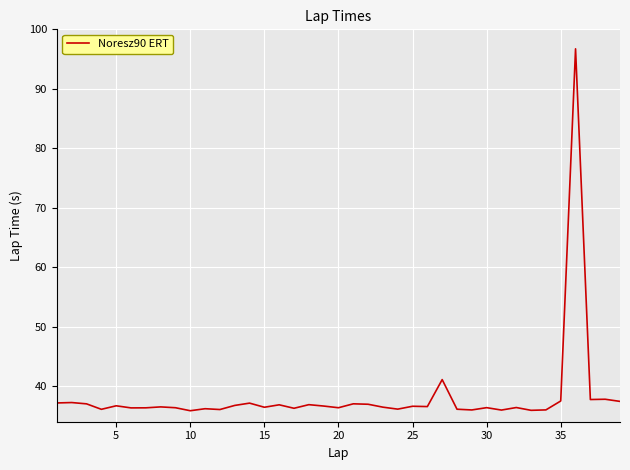

What is the minimum value shown in the chart?

35.8